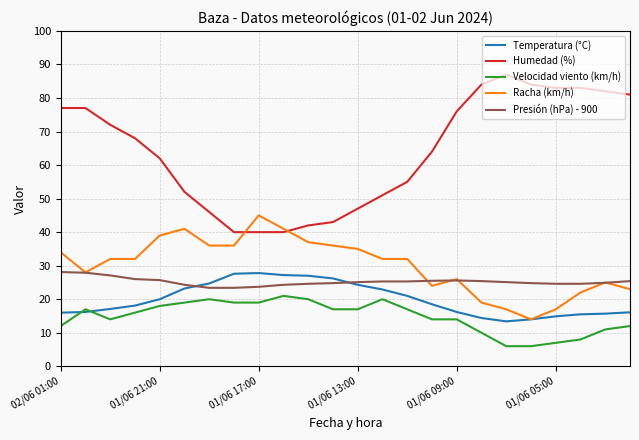

What is the average value of the Presión (hPa) - 900 series?

25.2